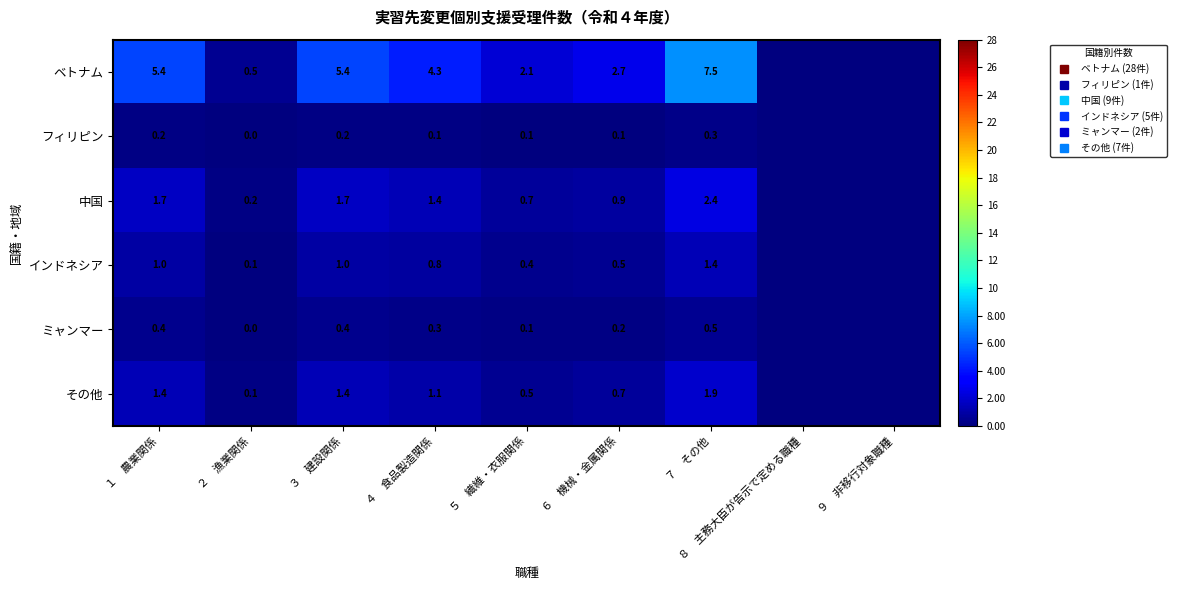

True or false: フィリピン has a value of 0.1 at ５ 繊維・衣服関係.

True